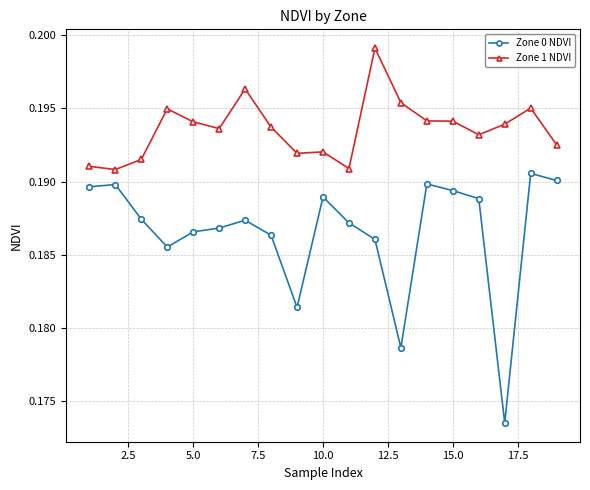

Which series has the largest total across all categories?

Zone 1 NDVI